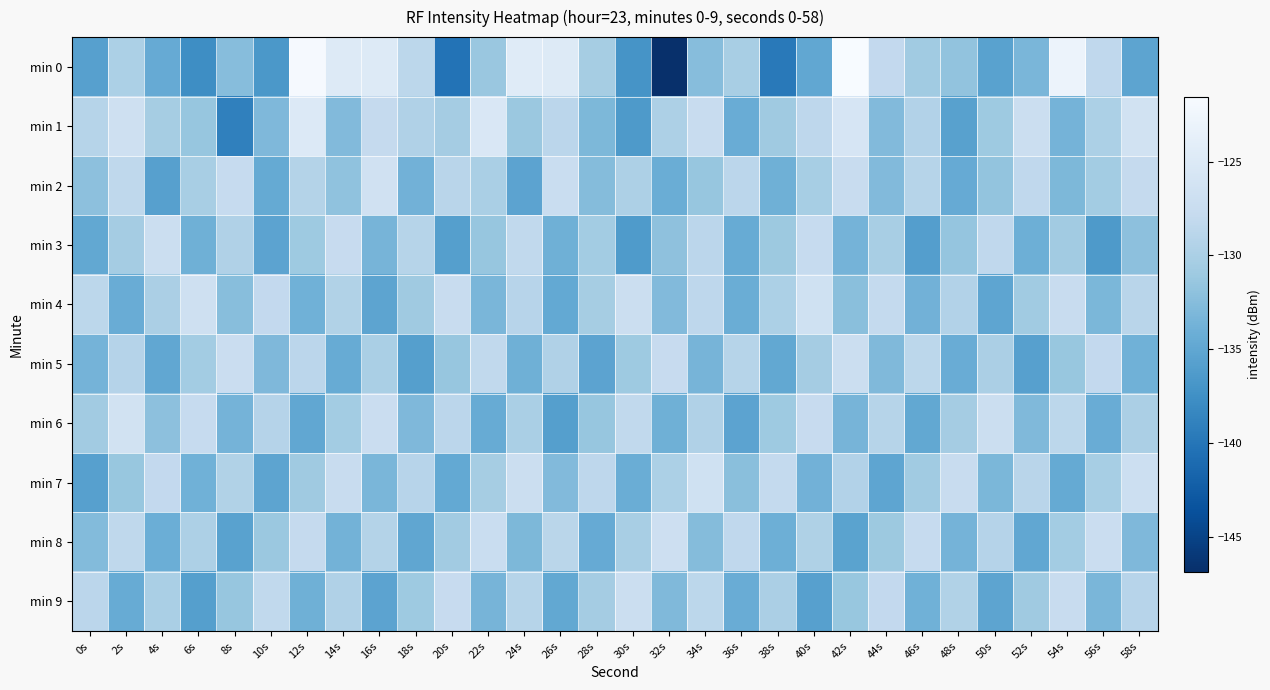

Which series has the widest spread of values?

min 0